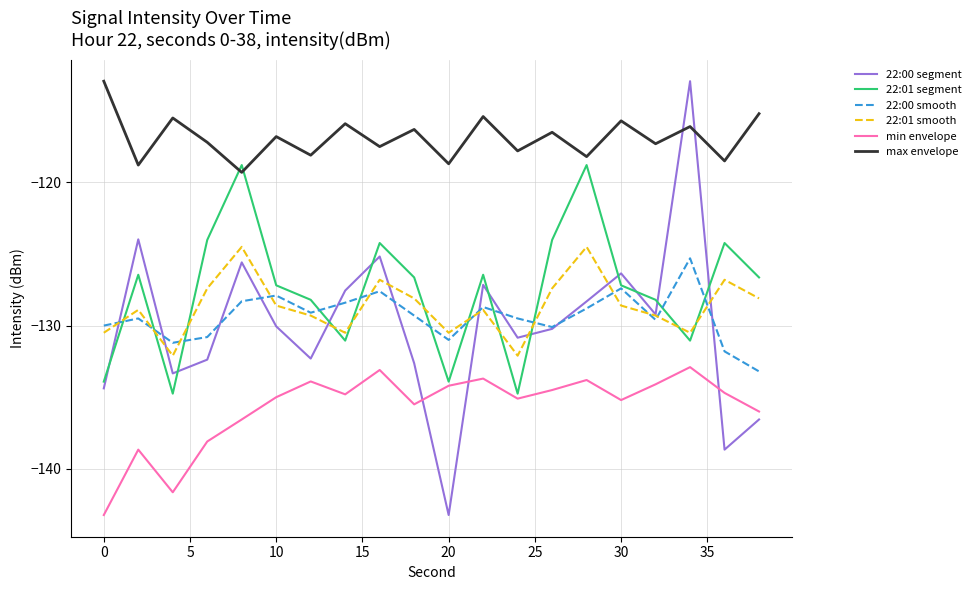

What are all the series names shown in the legend?

22:00 segment, 22:01 segment, 22:00 smooth, 22:01 smooth, min envelope, max envelope